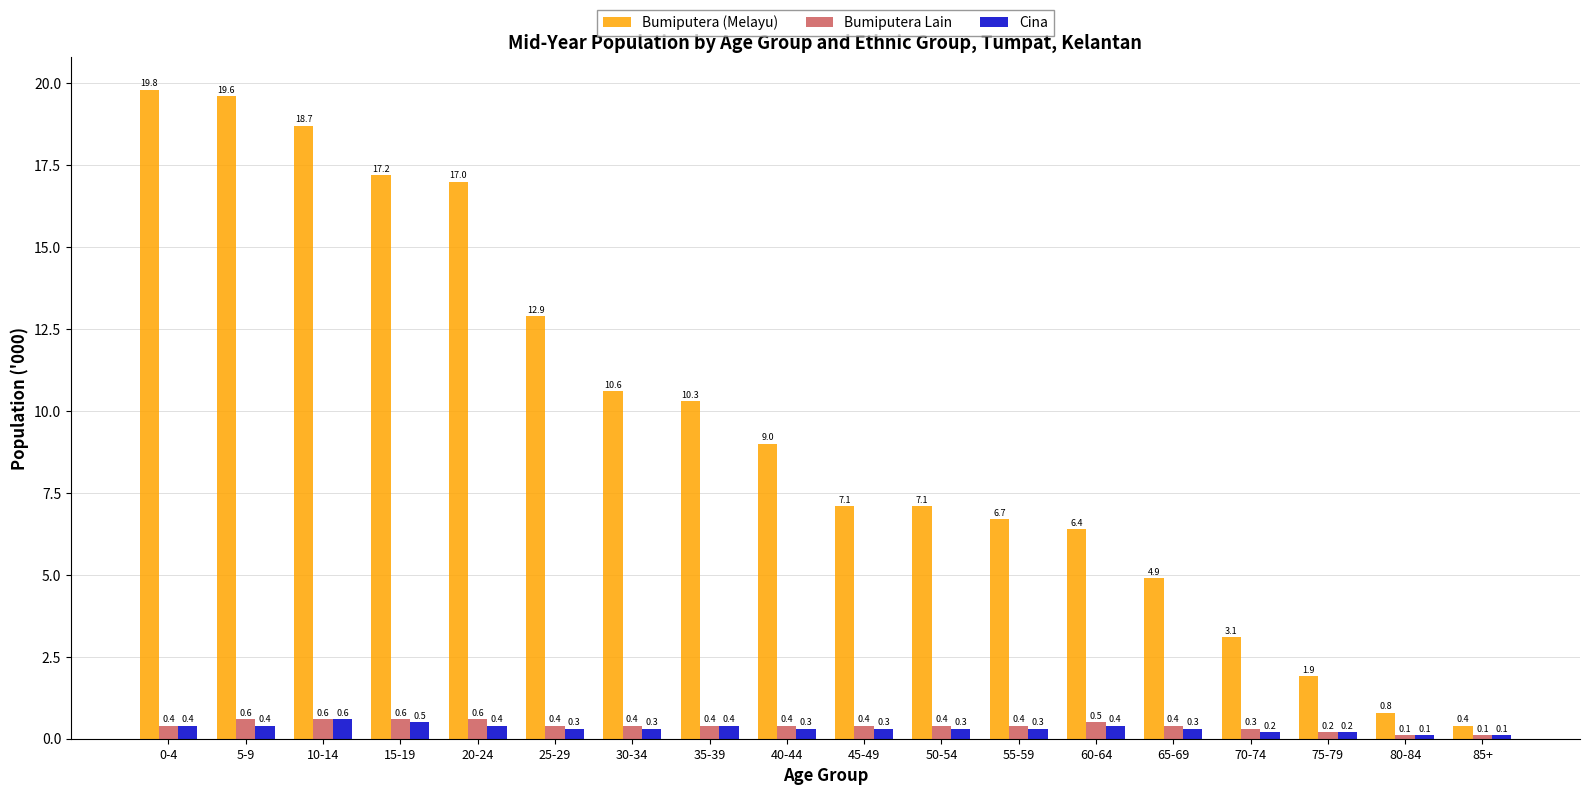

What is the label of the 7th bar from the left?

30-34